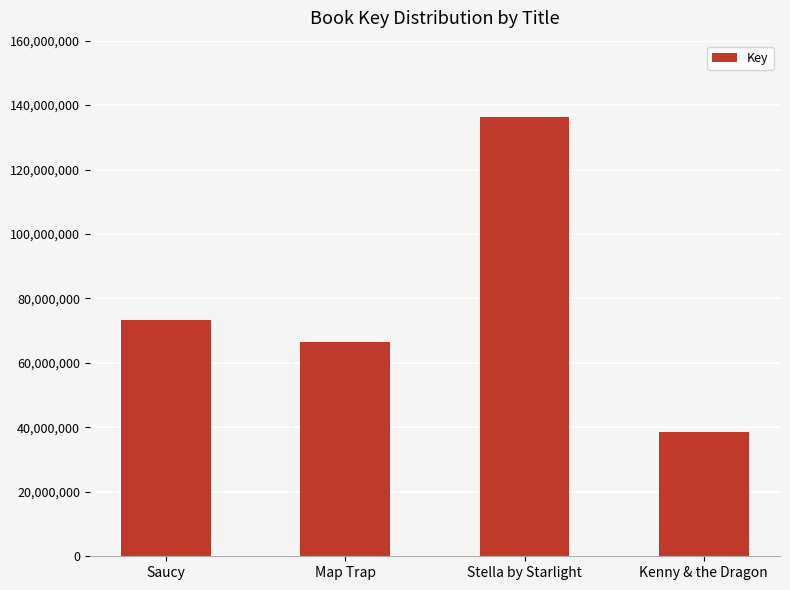

How many data points are less than 73359627?

2